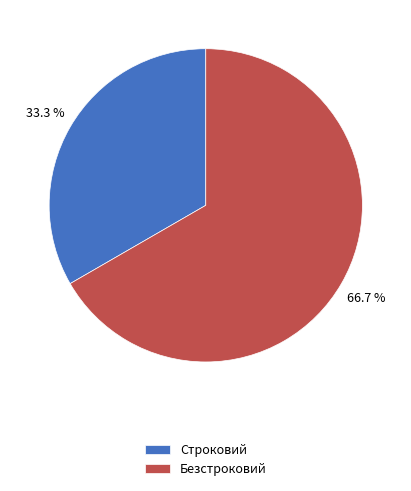

Does Строковий represent more than half of the total?

No